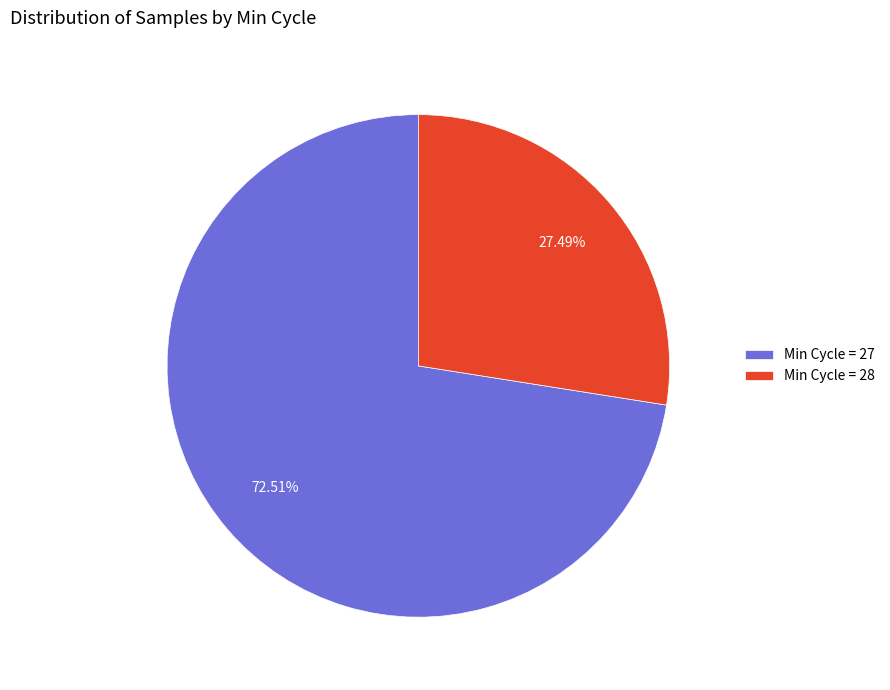

What is the smallest slice in the pie chart?

Min Cycle = 28